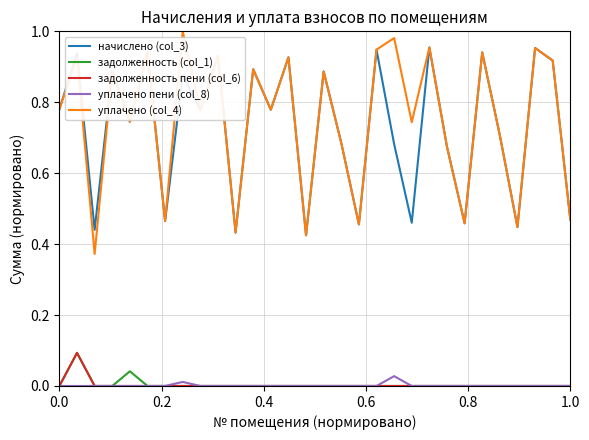

Which series has the widest spread of values?

уплачено (col_4)